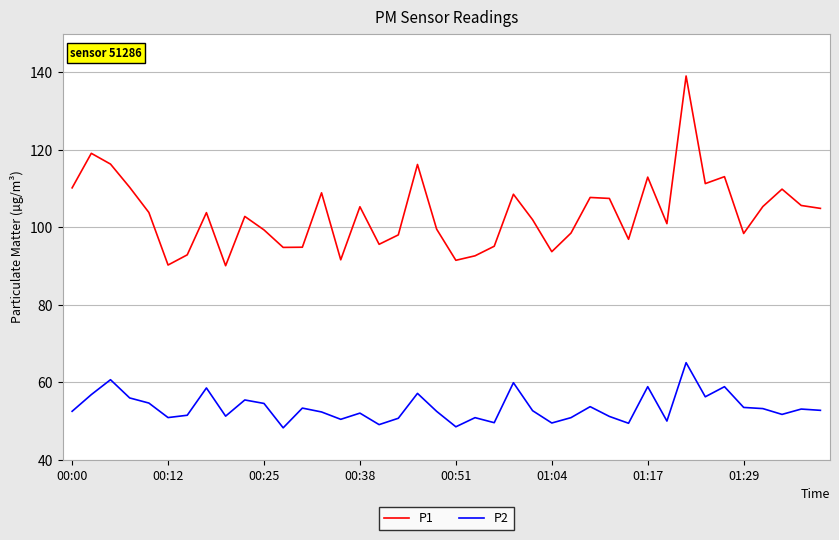

Which series has the largest range (max minus min)?

P1